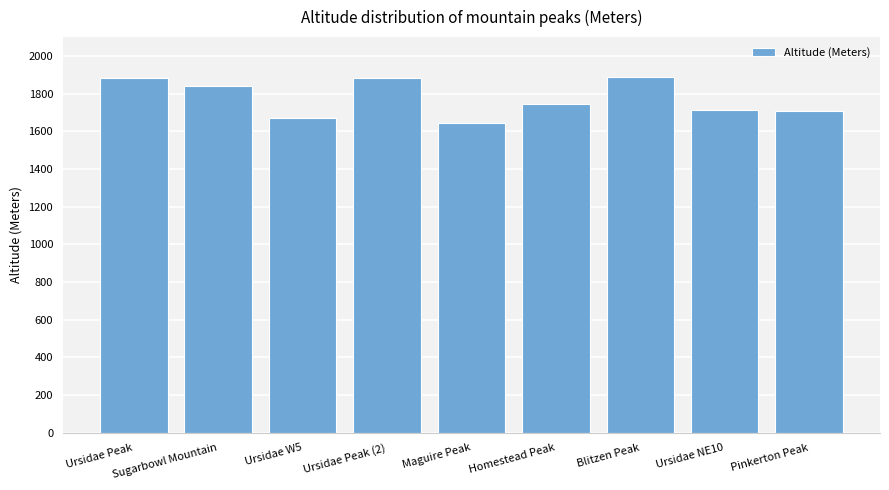

What is the sum of the values at Pinkerton Peak and Ursidae Peak (2)?

3590